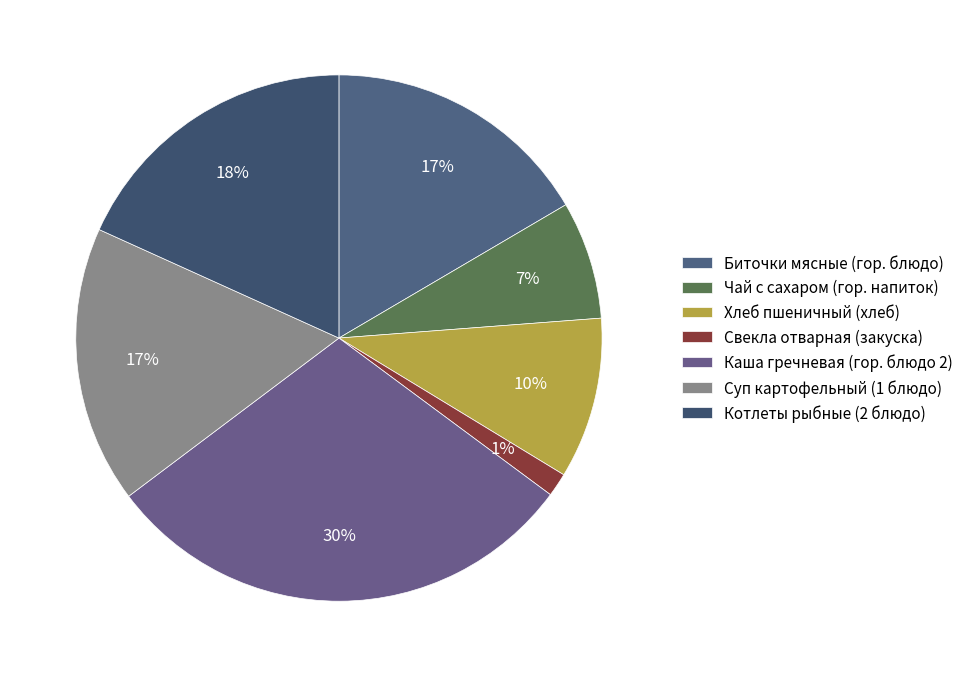

What is the largest slice in the pie chart?

Каша гречневая (гор. блюдо 2)